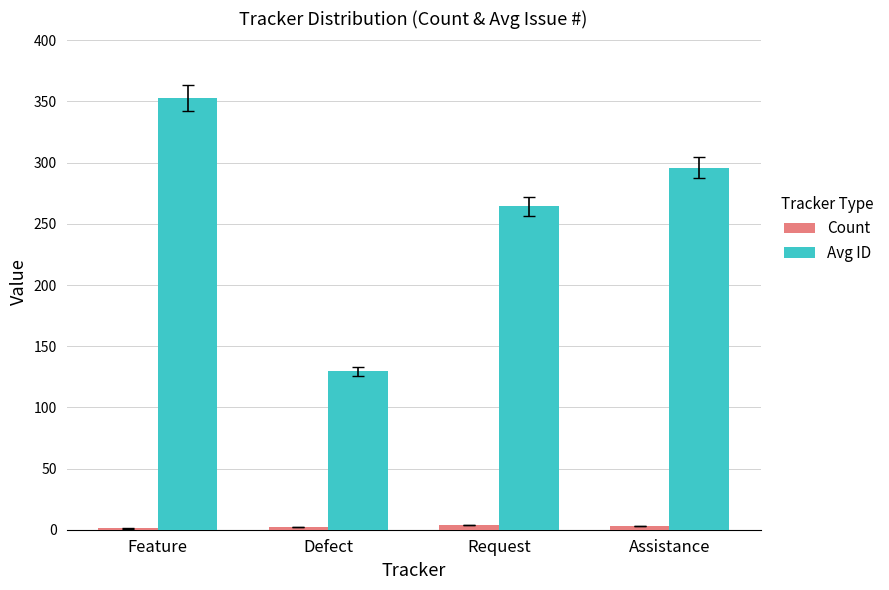

What is the greatest value displayed?

353.0